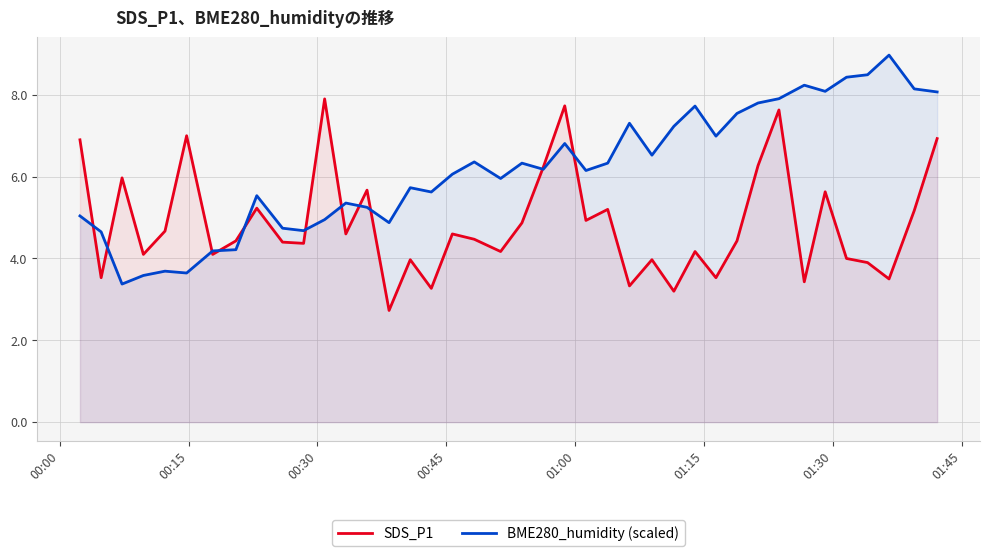

How many values in the BME280_humidity (scaled) series are below 6?

18